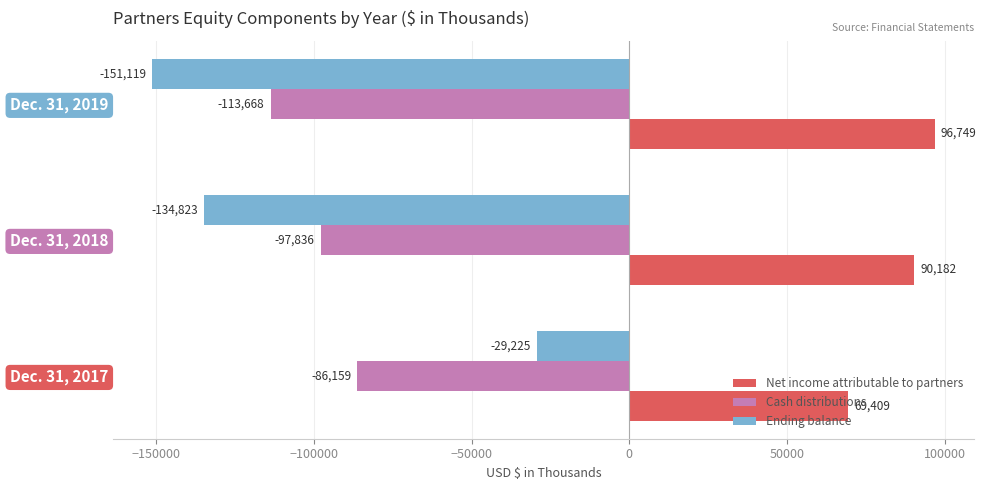

The value of Net income attributable to partners at Dec. 31, 2019 is 157987. True or false?

False